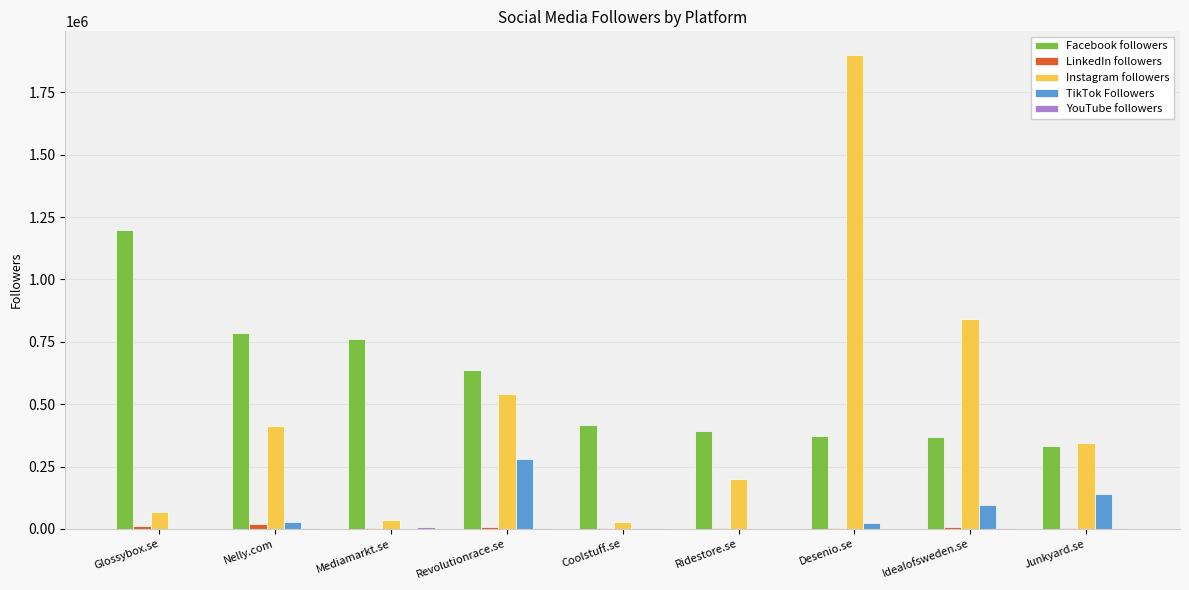

Are the bars grouped side by side (vs. stacked)?

Yes